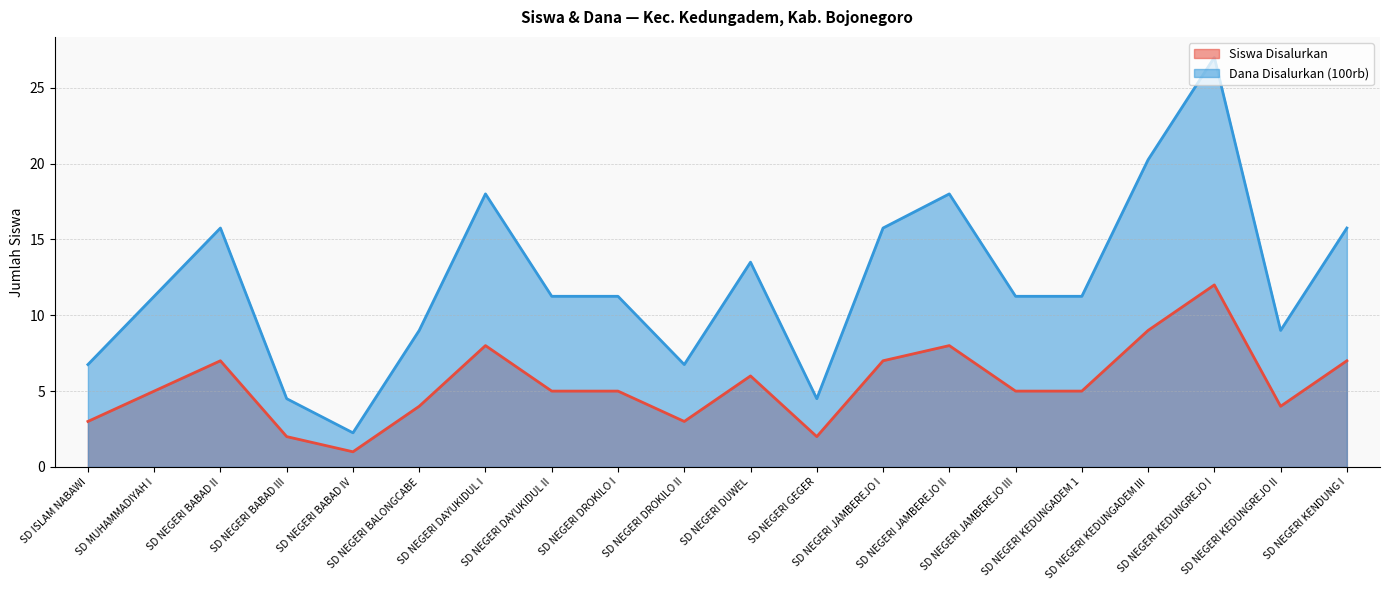

How many lines are shown in the chart?

2